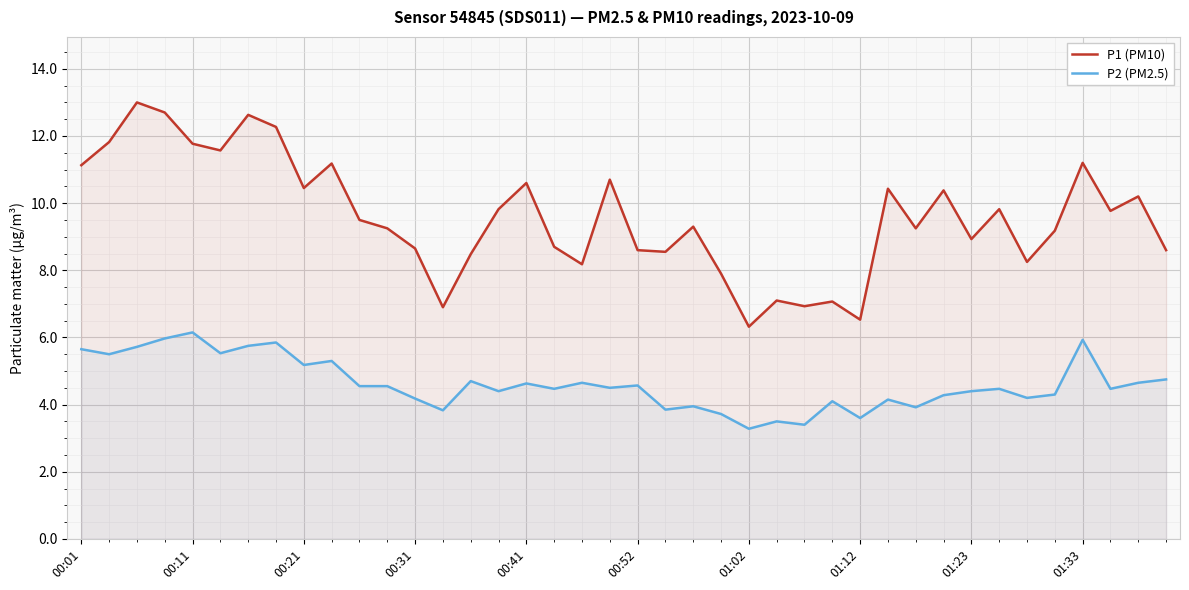

What is the difference between the P2 (PM2.5) values at 31 and 27?

0.2